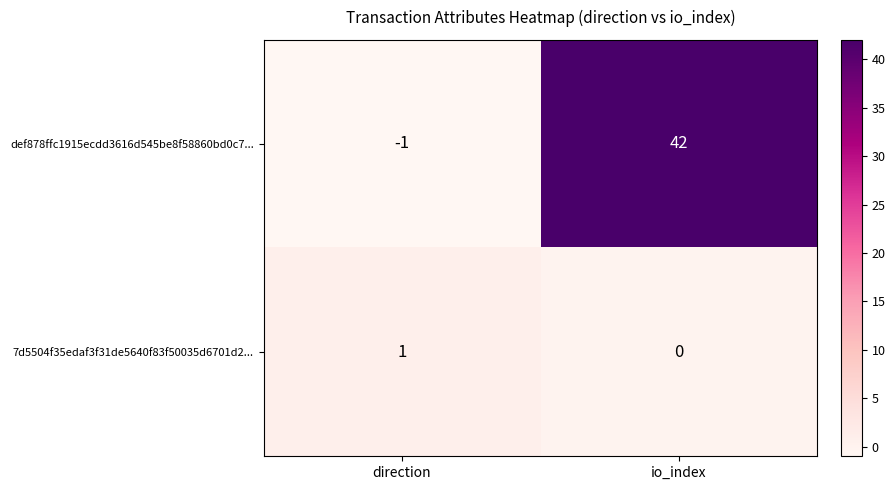

How many values in the def878ffc1915ecdd3616d545be8f58860bd0c7... series are below 42?

1